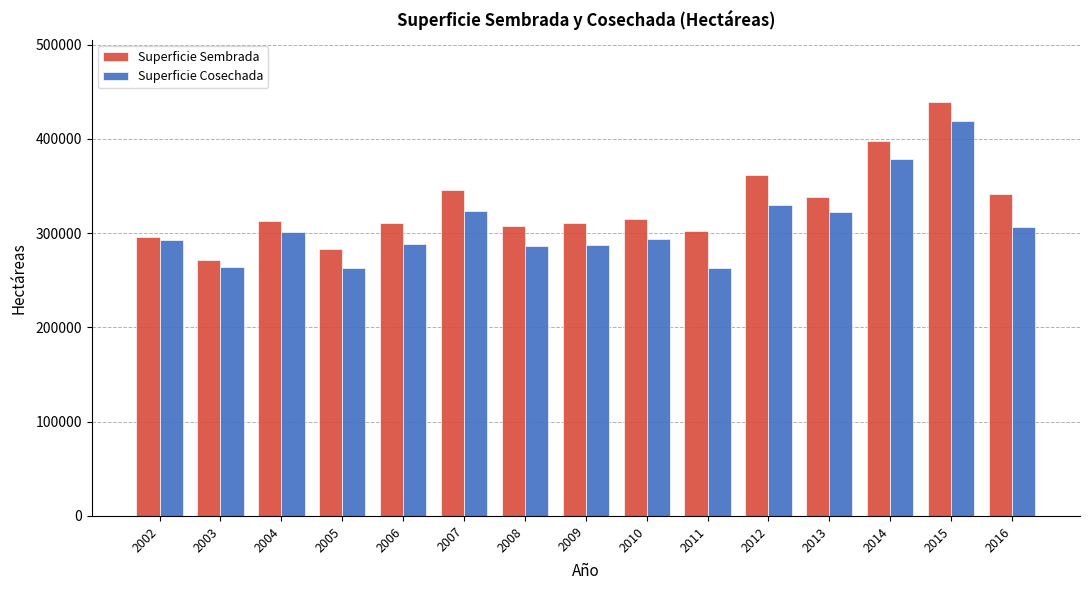

Count the number of categories in the chart.

15